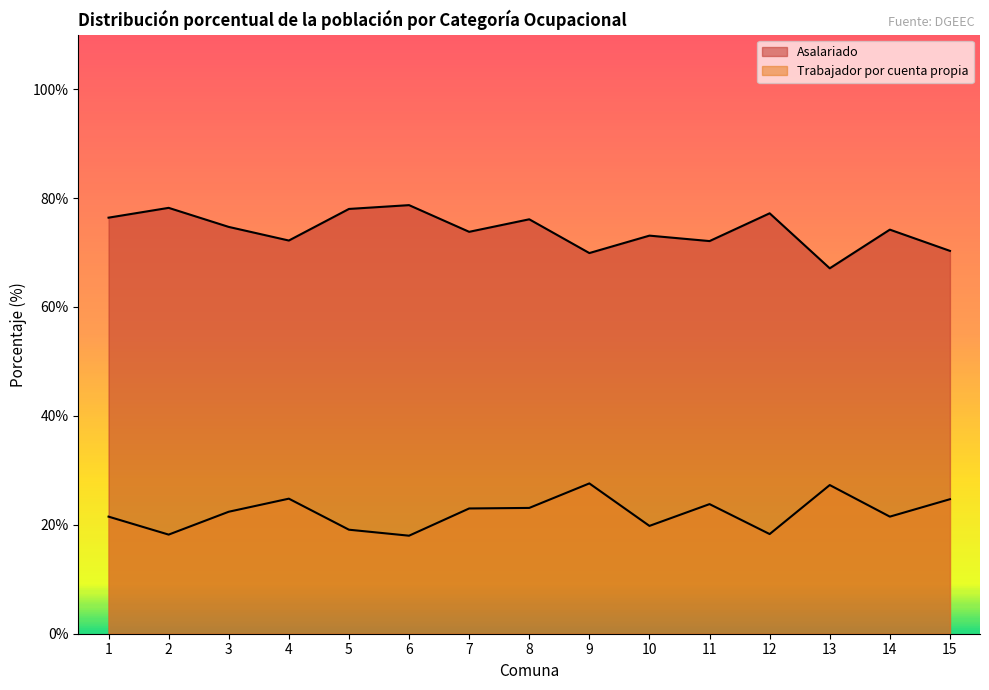

Rank the categories by Asalariado value from highest to lowest.

6, 2, 5, 12, 1, 8, 3, 14, 7, 10, 4, 11, 15, 9, 13